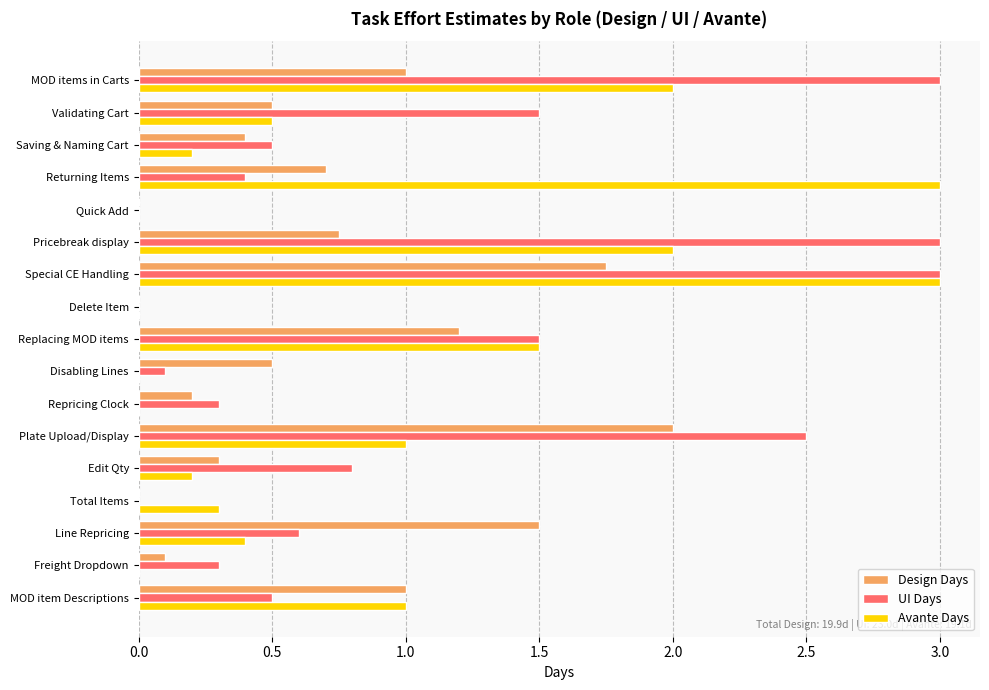

Between Line Repricing and Disabling Lines, which series saw the biggest shift?

Design Days